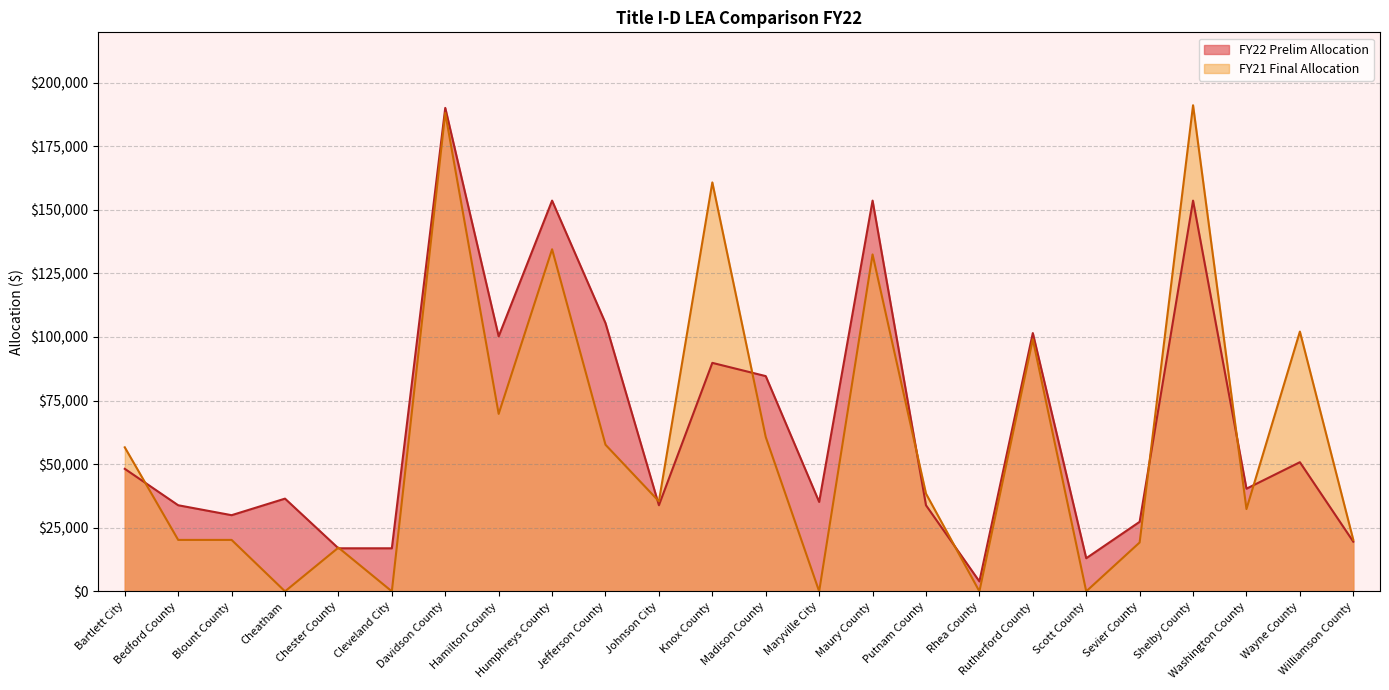

Rank the series at Chester County from lowest to highest value.

FY22 Prelim Allocation, FY21 Final Allocation